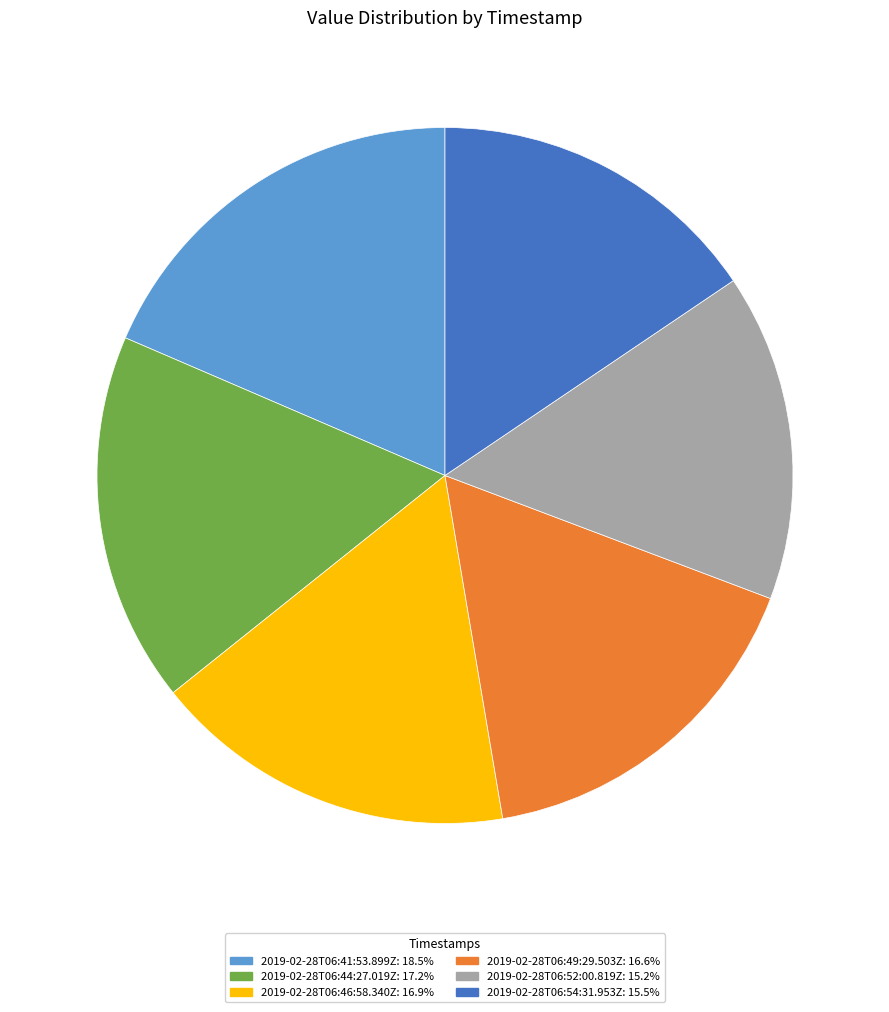

Combined, do 2019-02-28T06:52:00.819Z and 2019-02-28T06:54:31.953Z account for over 50%?

No